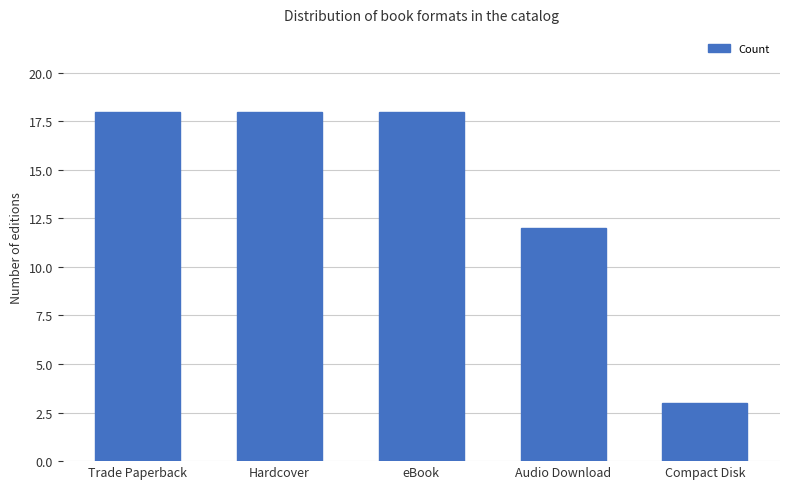

What value does the data have at Audio Download?

12